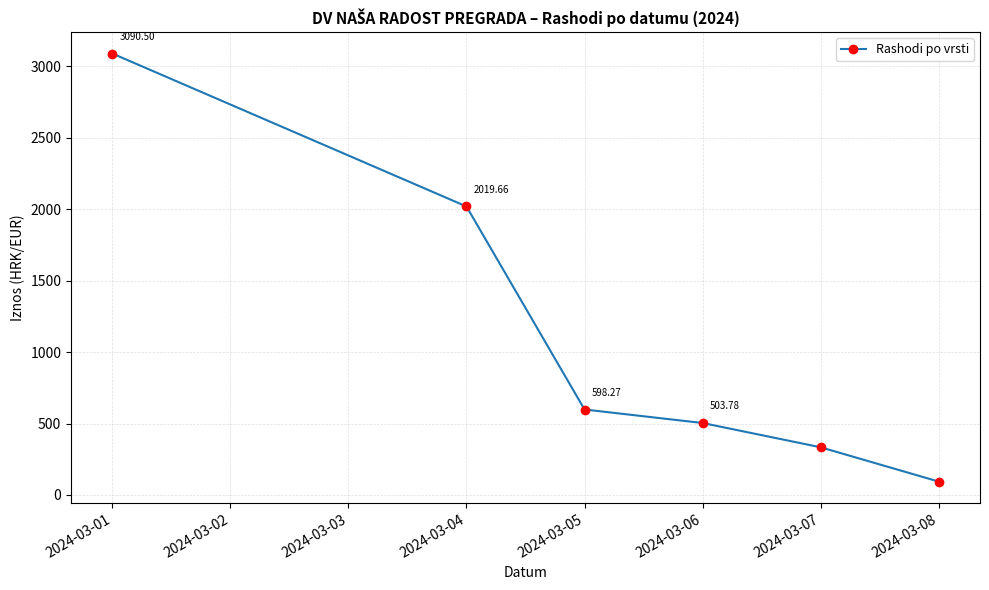

What is the difference between the second highest and second lowest values?

1685.8